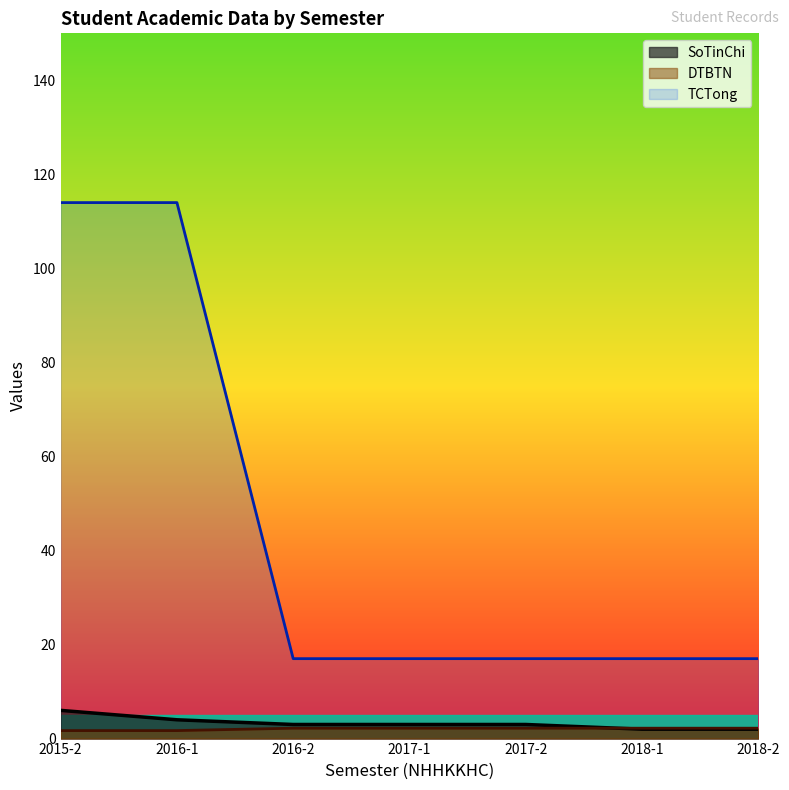

Between 2016-2 and 2017-1, which series saw the biggest shift?

DTBTN